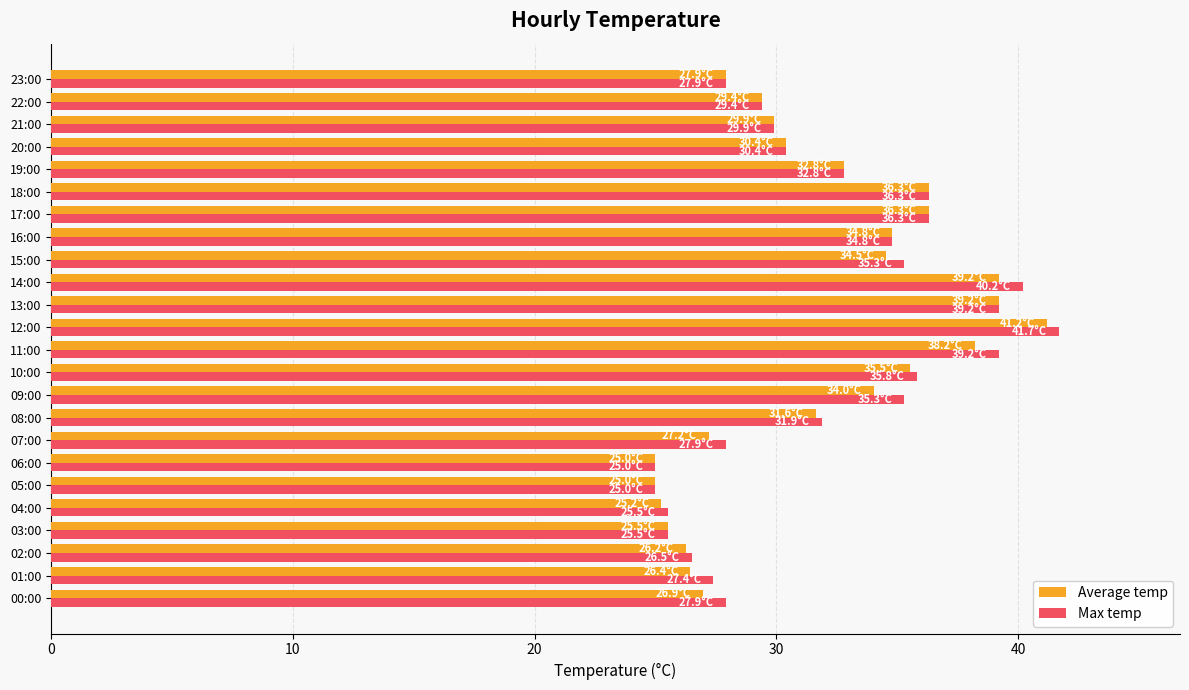

At which label does Average temp reach its peak?

12:00